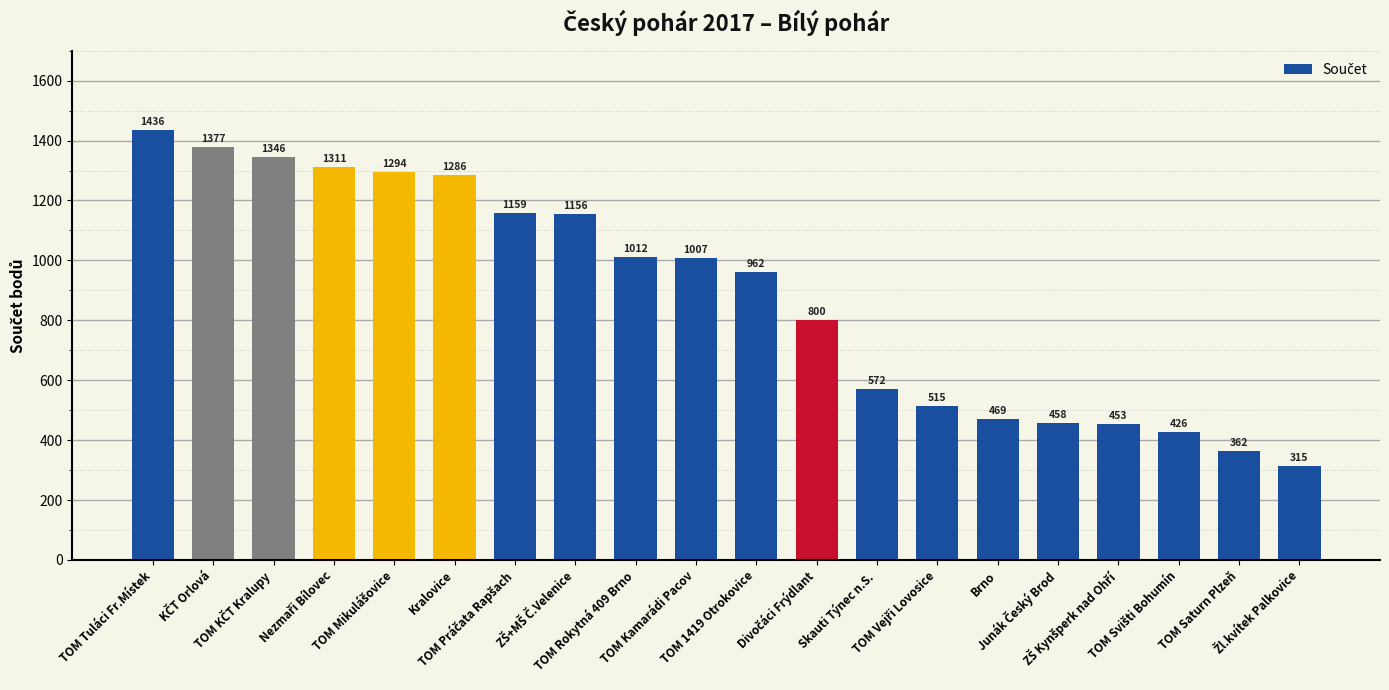

Which label corresponds to the largest value in the chart?

TOM Tuláci Fr.Místek